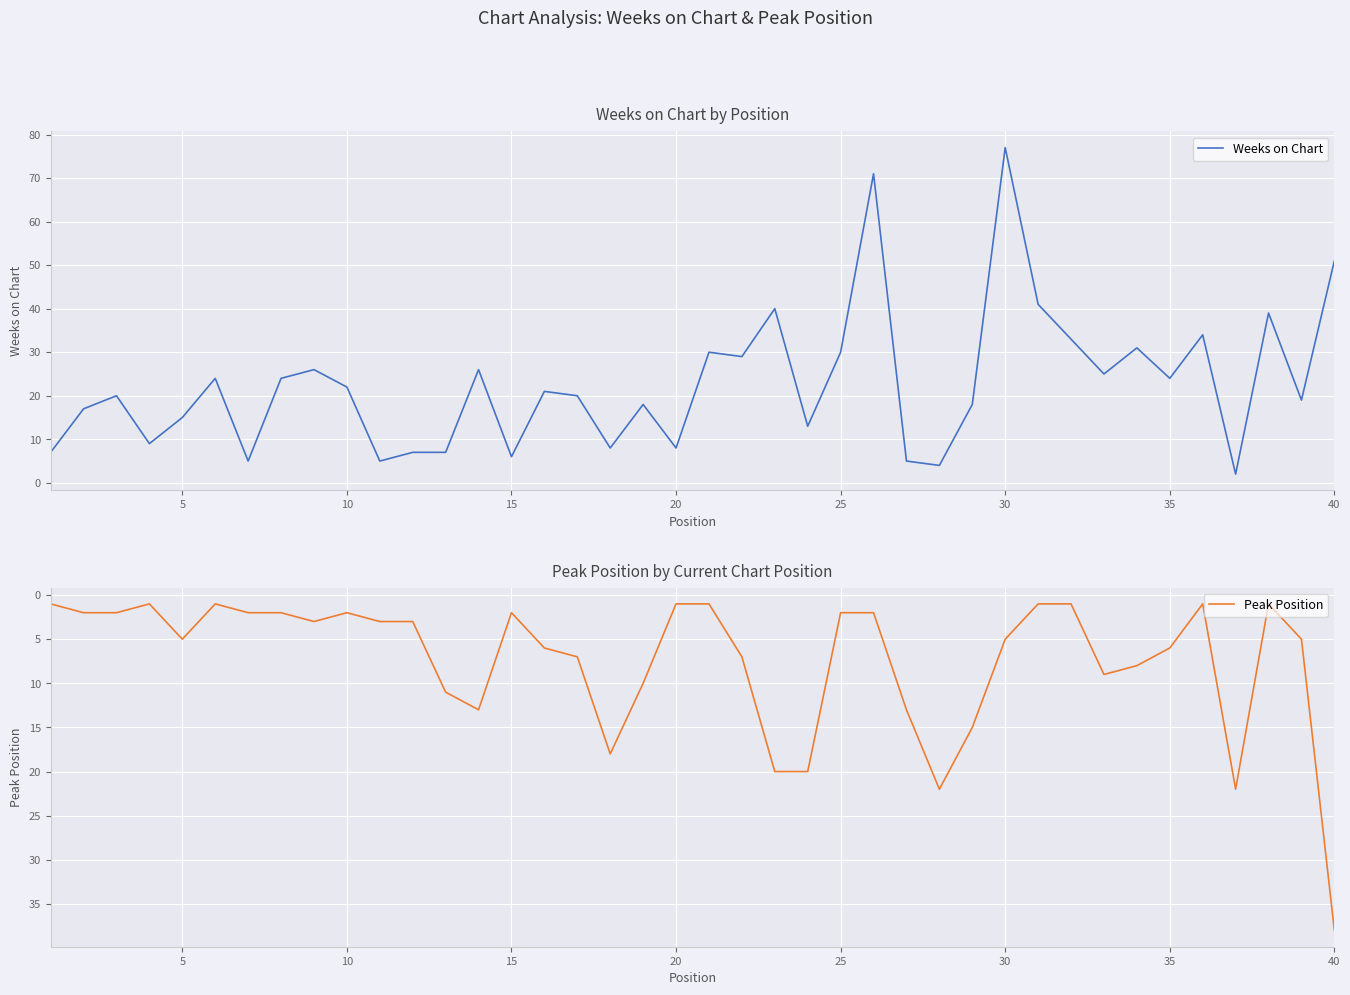

What are all the series names shown in the legend?

Weeks on Chart, Peak Position